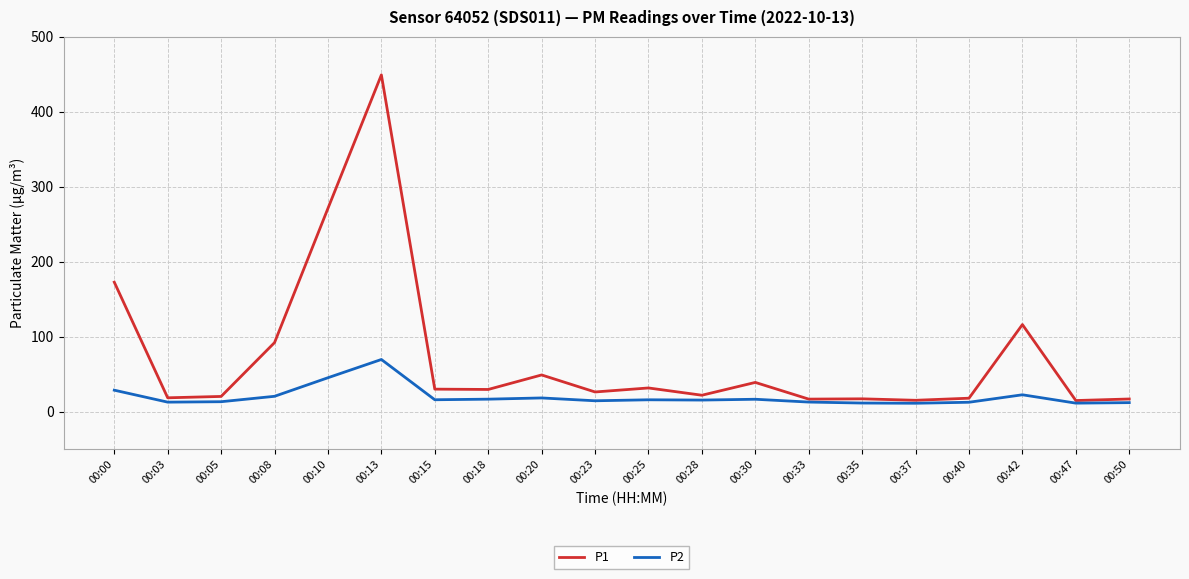

In P1, how many points are lower than both neighbors (excluding endpoints)?

7